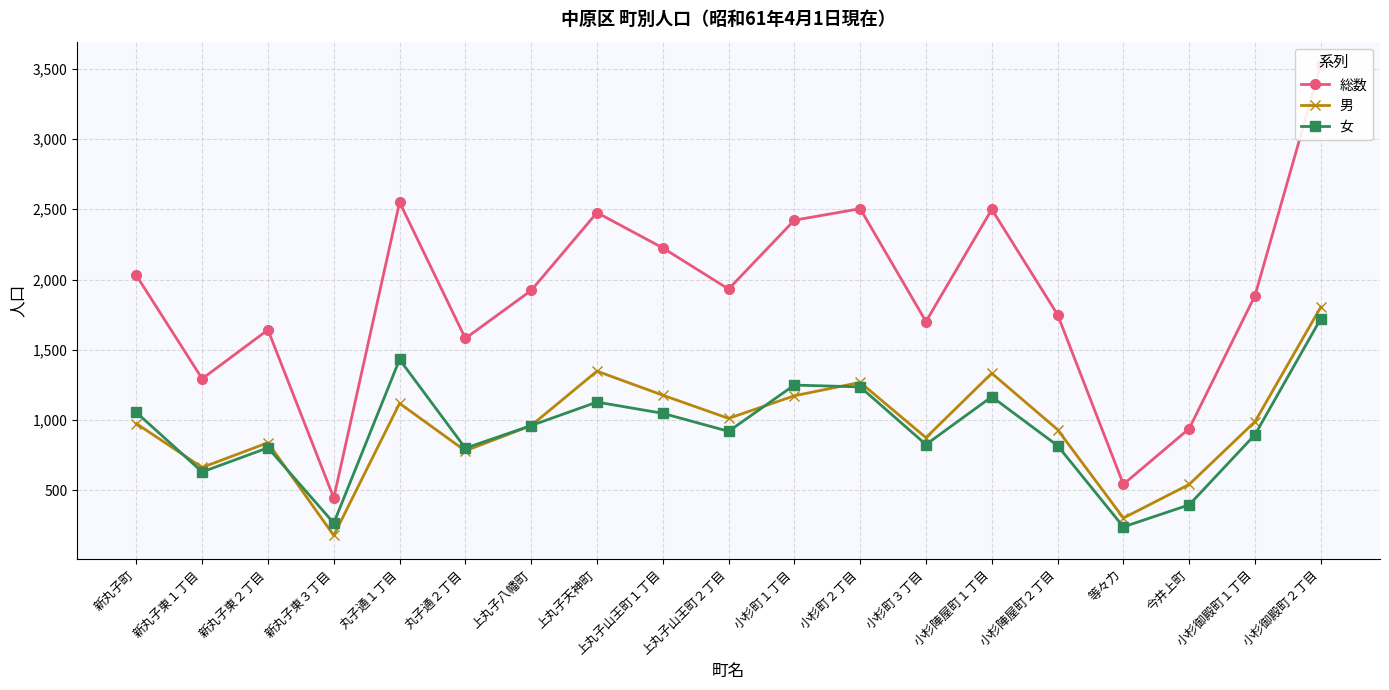

What is the label of the 5th point from the left?

丸子通１丁目